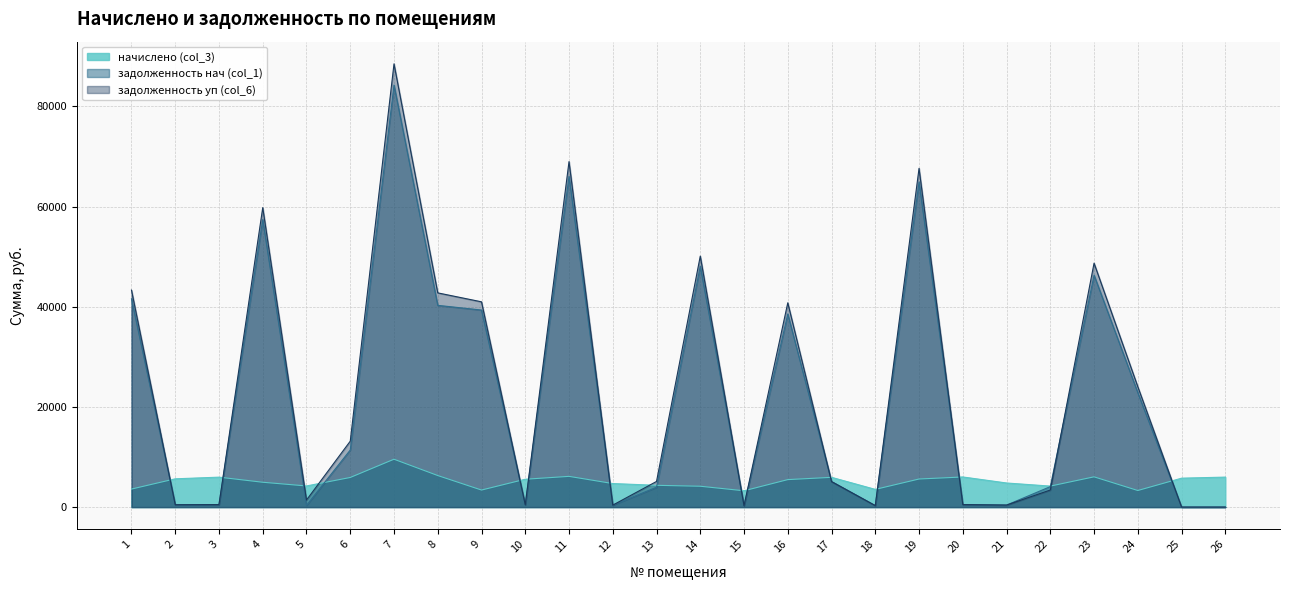

True or false: задолженность нач (col_1) has a value of 96603.6 at 4.

False